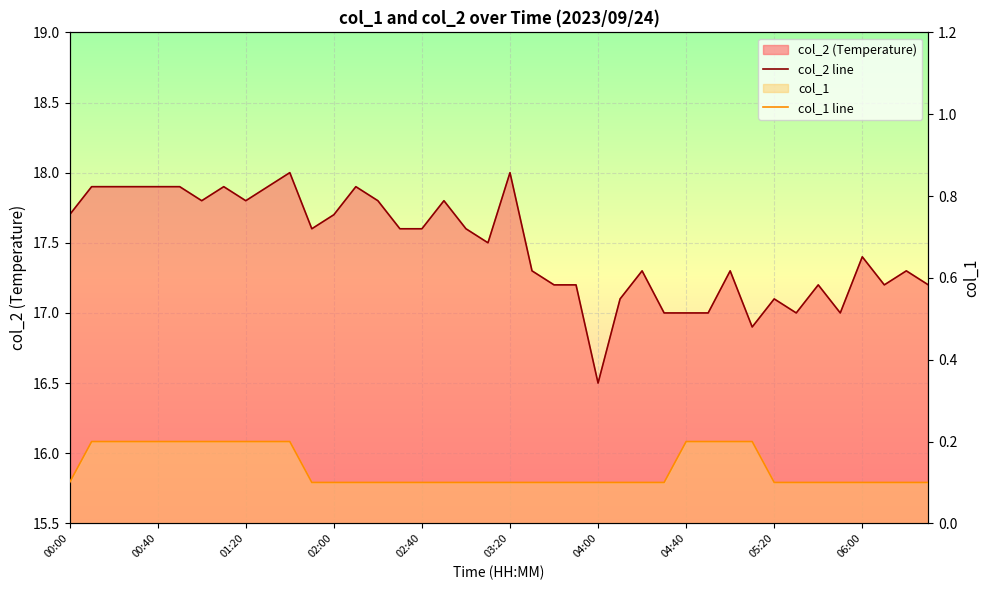

Where is col_1 line nearest to the value 0?

00:00